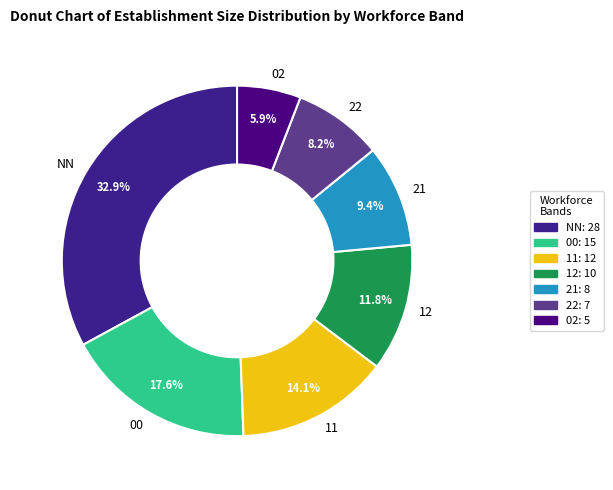

What is the ratio of the value at 21 to the value at 11?

0.7